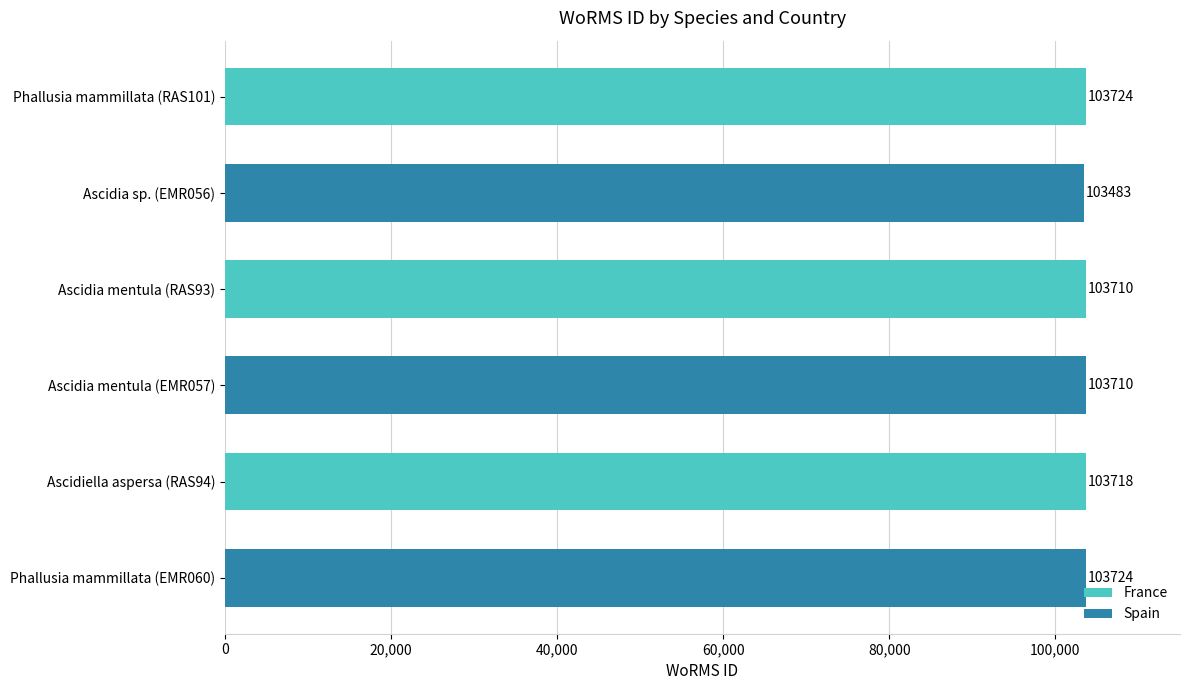

Reading top to bottom, list all the values displayed in this chart.

103724	103483	103710	103710	103718	103724